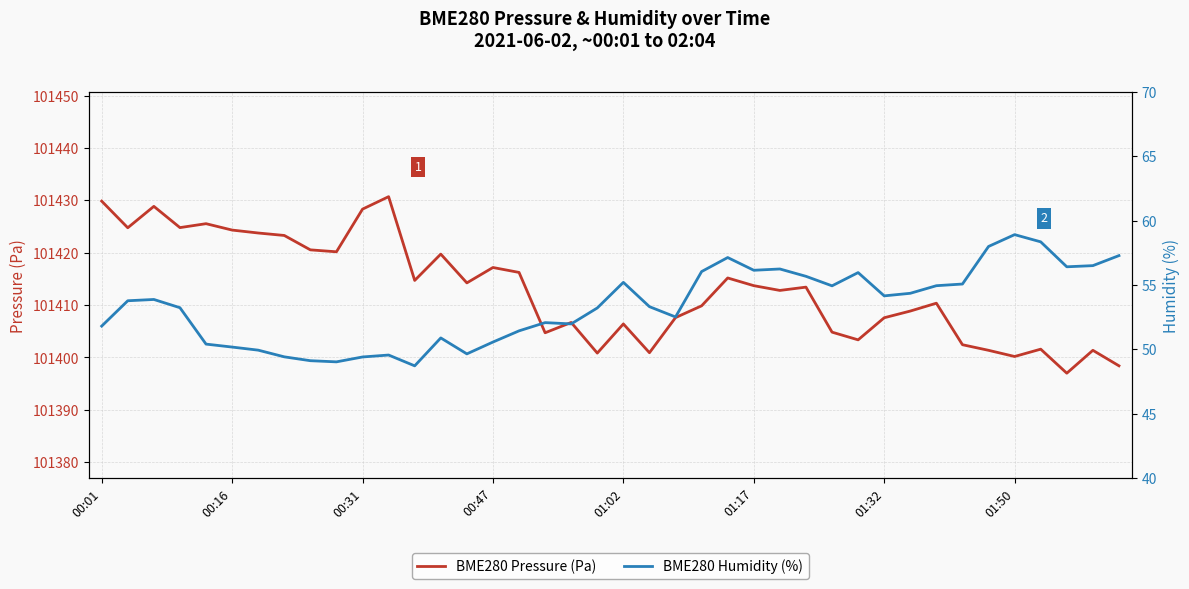

What is the value of the BME280 Humidity (%) point at the 28th from the left?

55.7